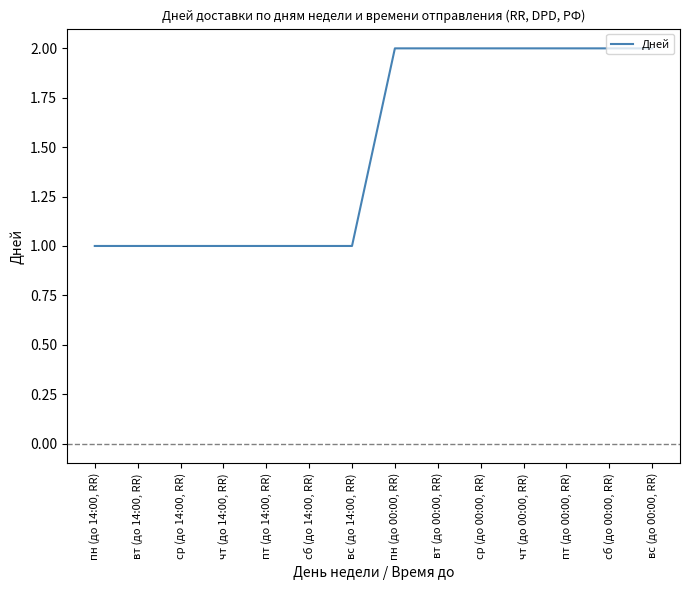

What is the minimum value shown in the chart?

1